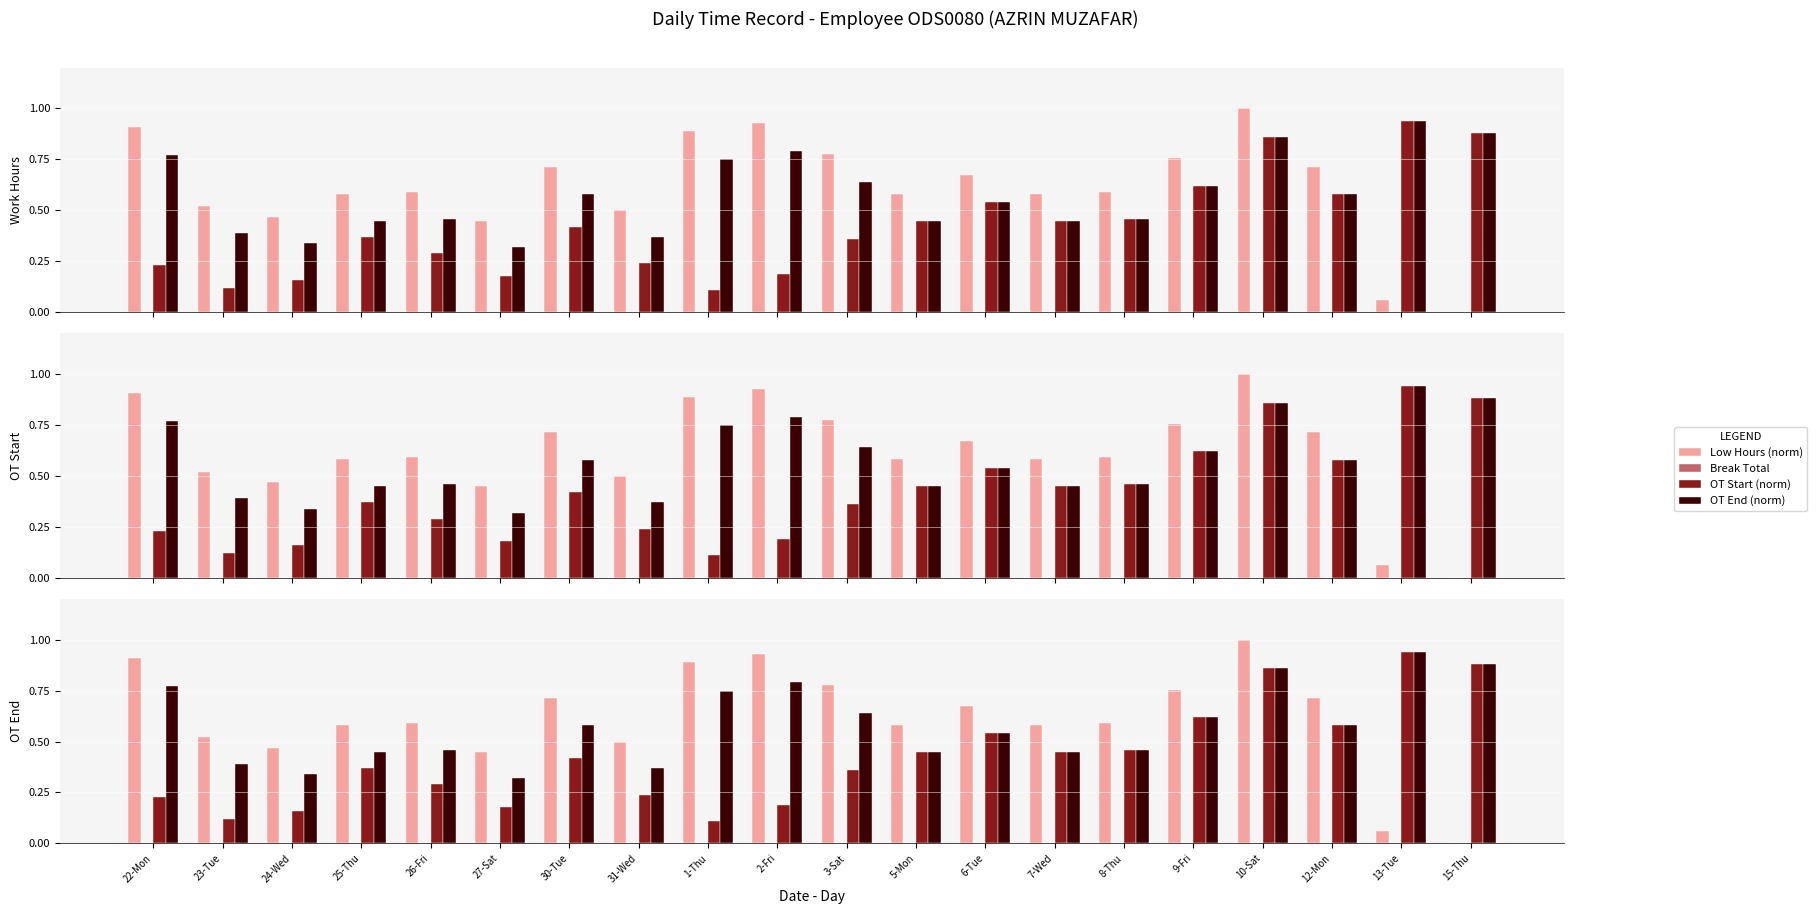

What position from the left is 31-Wed?

8